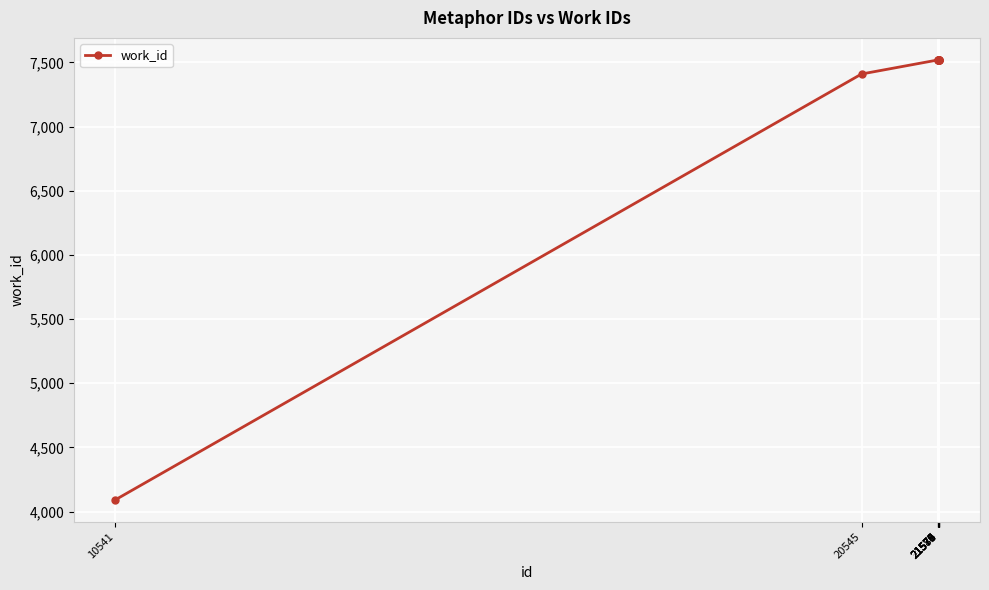

Reading left to right, extract all data points from this chart.

4092	7410	7520	7520	7520	7520	7520	7520	7520	7520